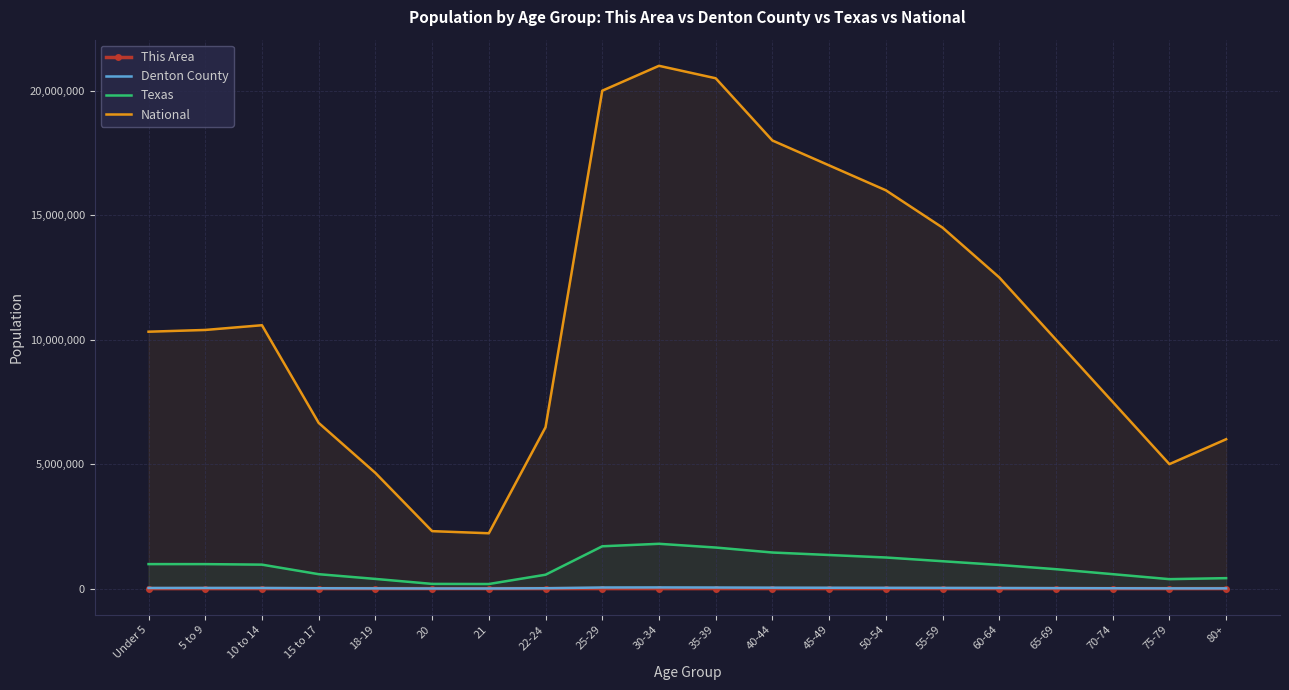

List the series in order of their peak value, lowest first.

This Area, Denton County, Texas, National